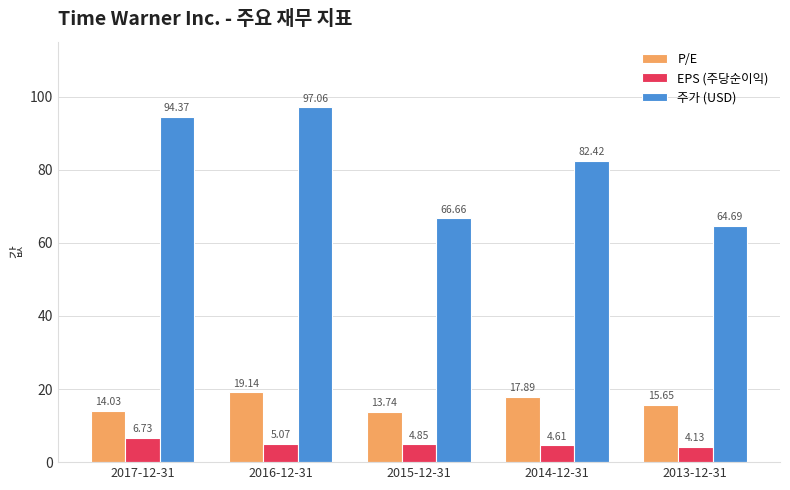

Which series changed the most between 2016-12-31 and 2014-12-31?

주가 (USD)